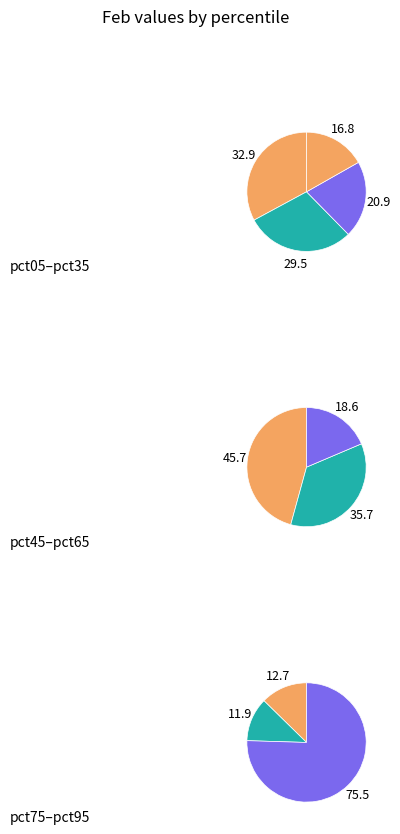

The pct75 slice represents 14% of the pie. True or false?

False